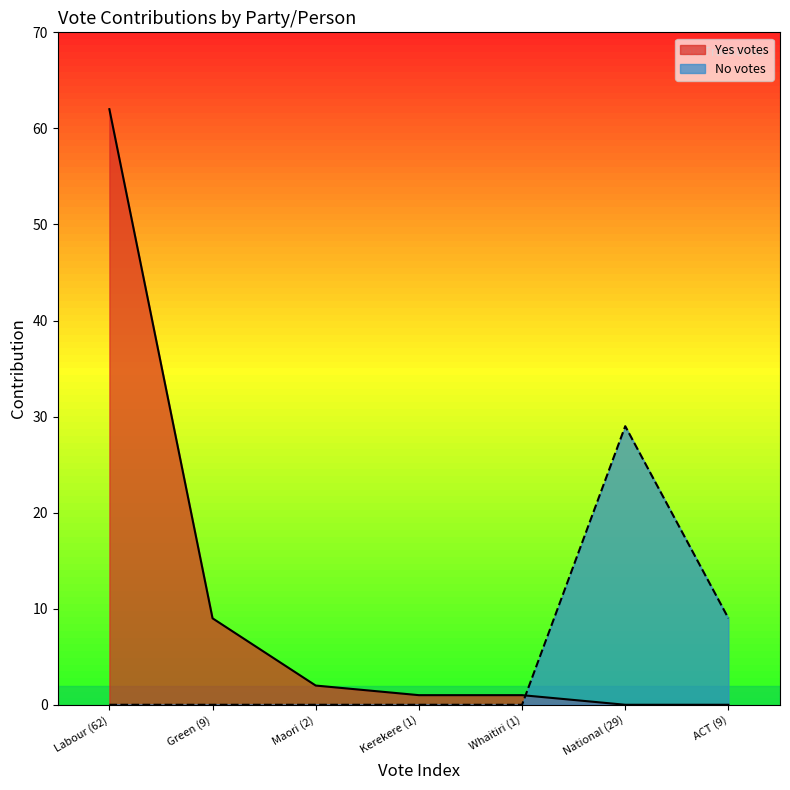

What is the value of the No votes point at the 6th from the left?

29